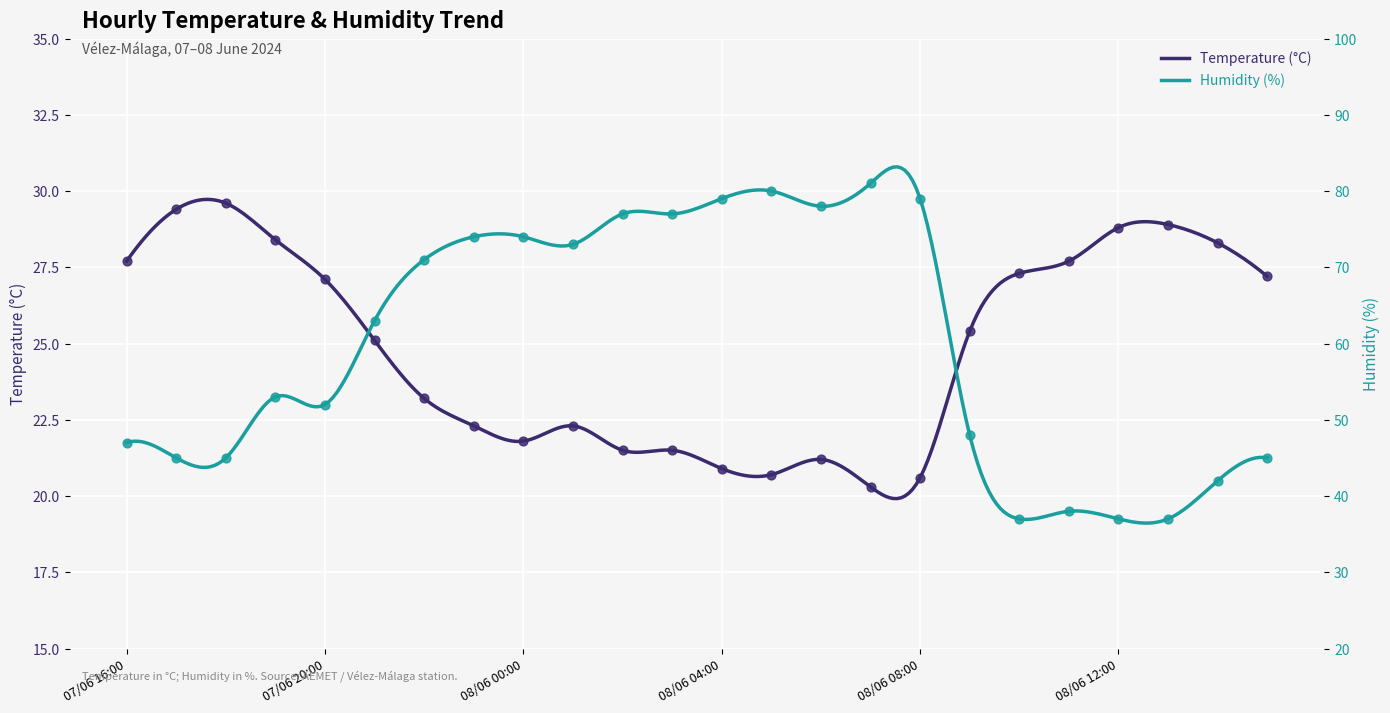

What are all the series names shown in the legend?

Temperature (°C), Humidity (%)